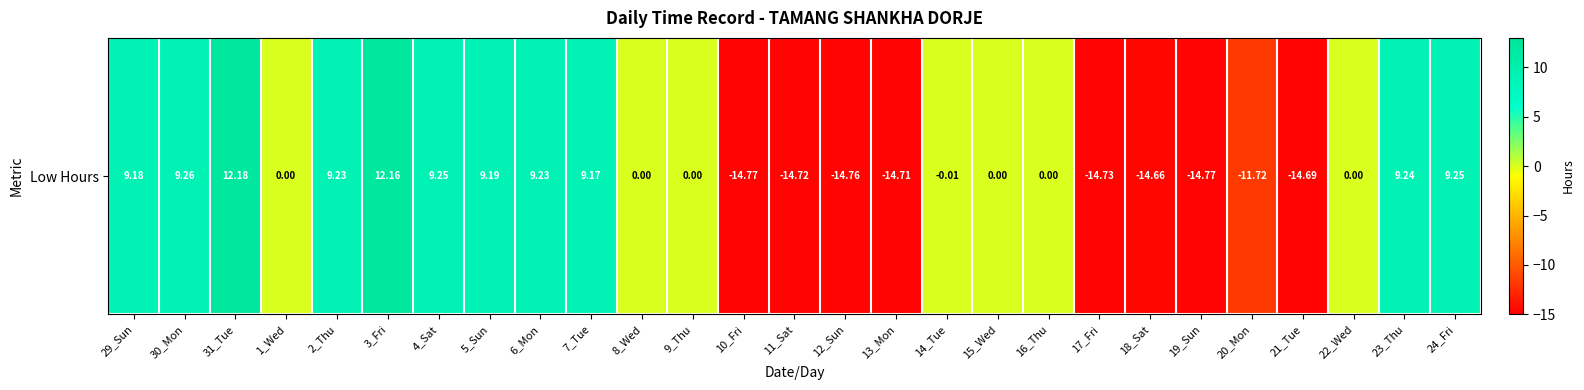

What is the difference between the maximum and second lowest values?

26.9